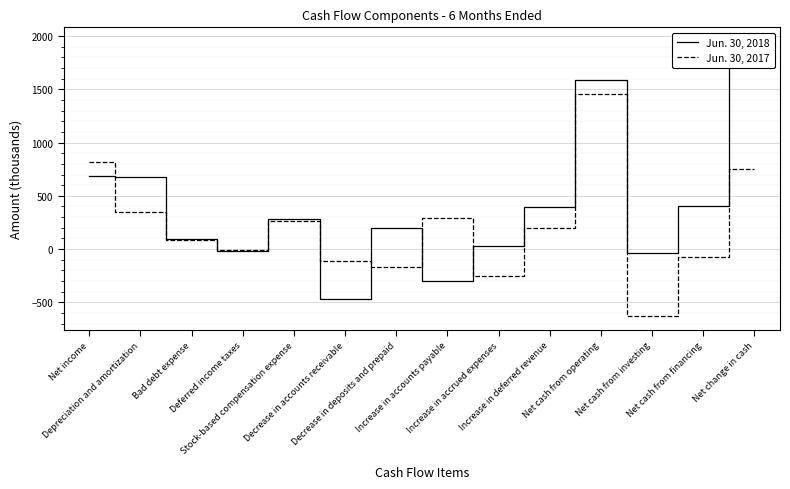

What is the label of the 9th point from the left?

Increase in accrued expenses